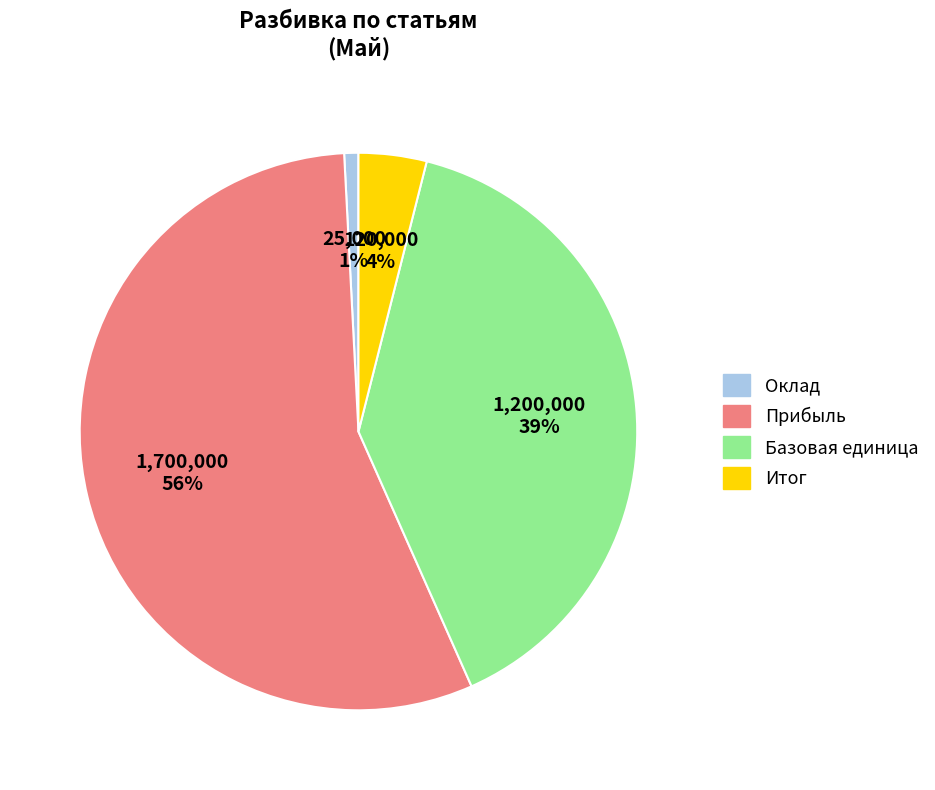

Is there any slice that represents more than half of the pie?

Yes